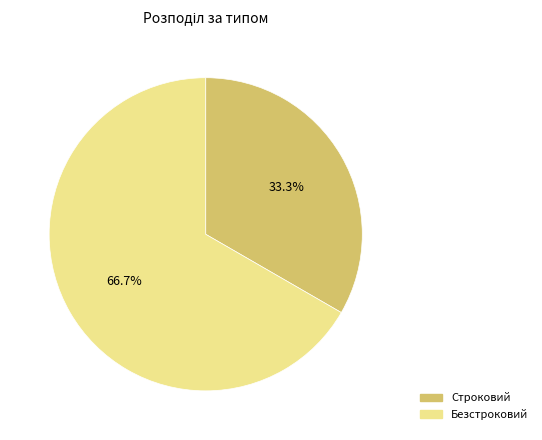

To the nearest percent, what percentage of the pie is Строковий?

33%